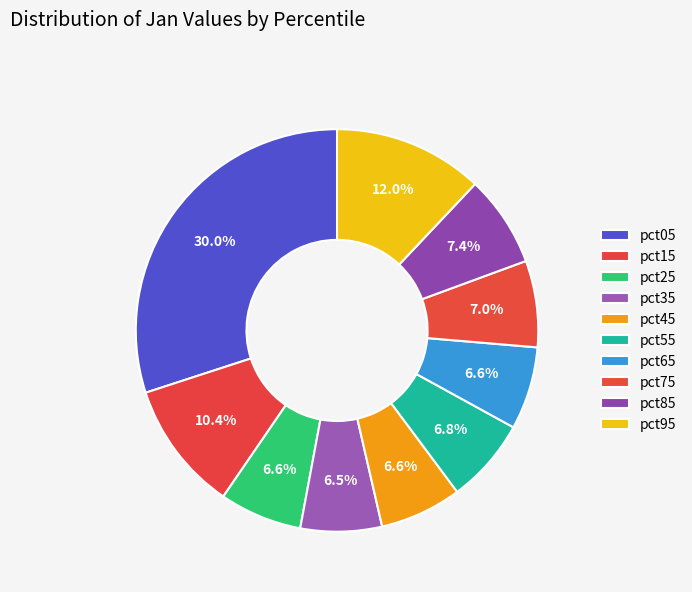

Is pct35 the majority of the pie?

No